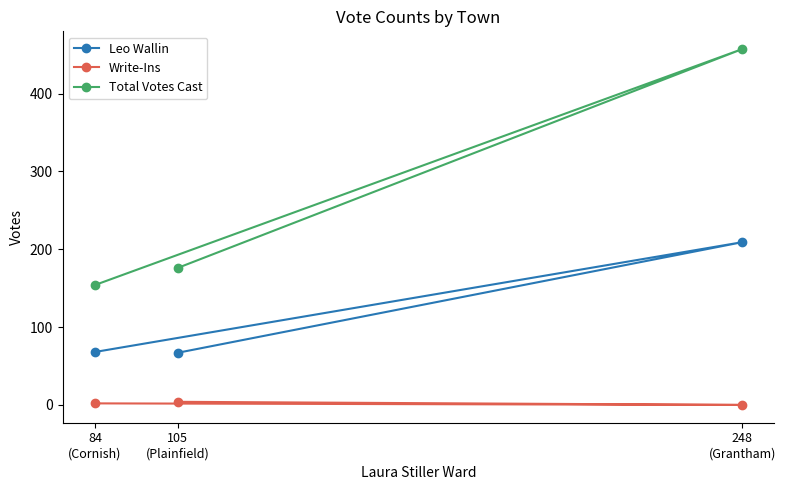

What is the difference between the maximum and minimum values in the Leo Wallin series?

142